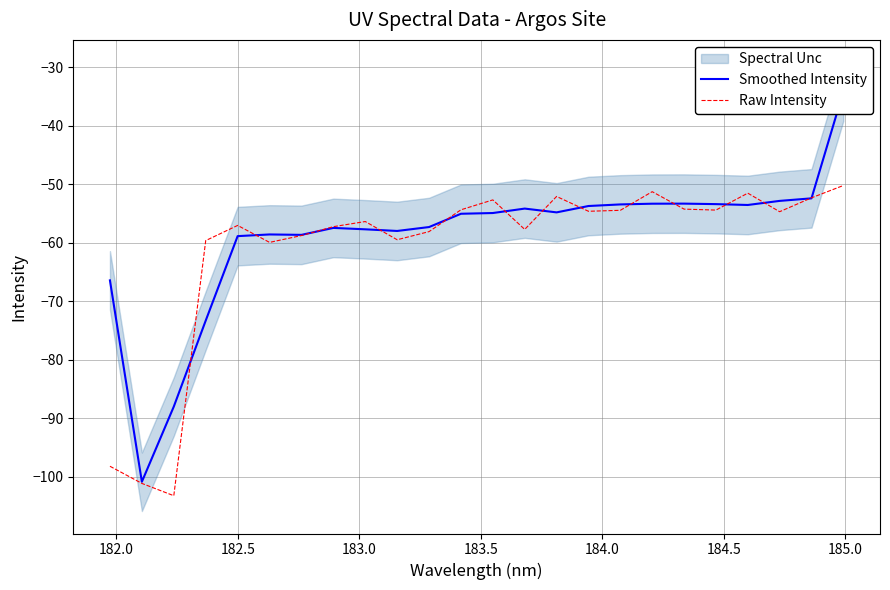

What is the highest value of the Smoothed Intensity series?

-34.2